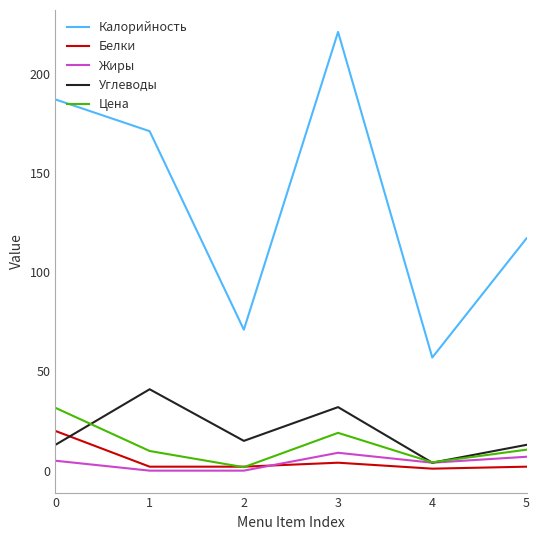

What is the spread (max minus min) of values at 4?

56.0